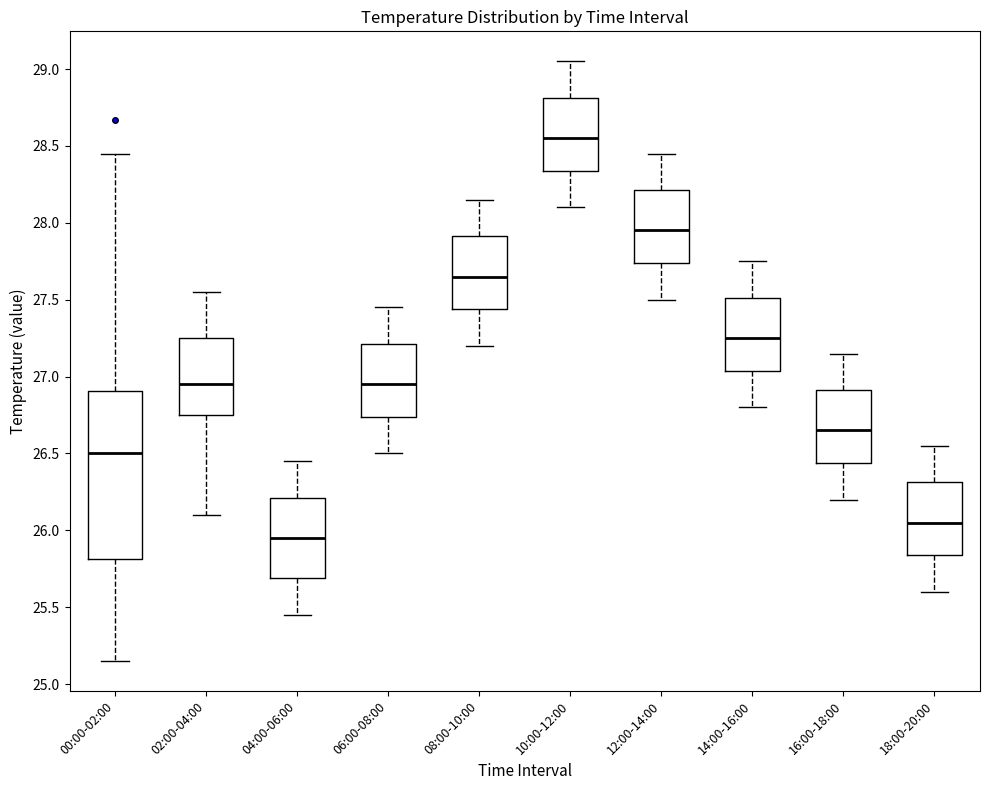

Where does the upper whisker of the box for 02:00-04:00 end on the y-axis? The values are not printed on the chart, so give them approximately, as read against the axis.

27.55